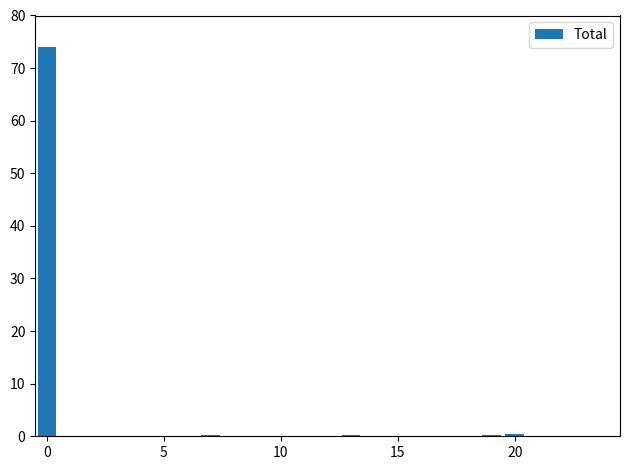

What is the greatest value displayed?

74.0